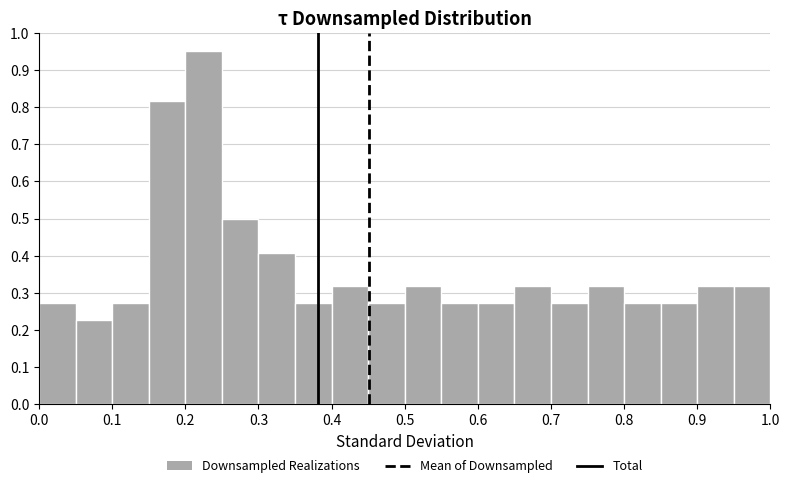

How tall is the bar that spans 0.95 to 1.00 on the x-axis? The values are not printed on the chart, so give them approximately, as read against the axis.

0.32